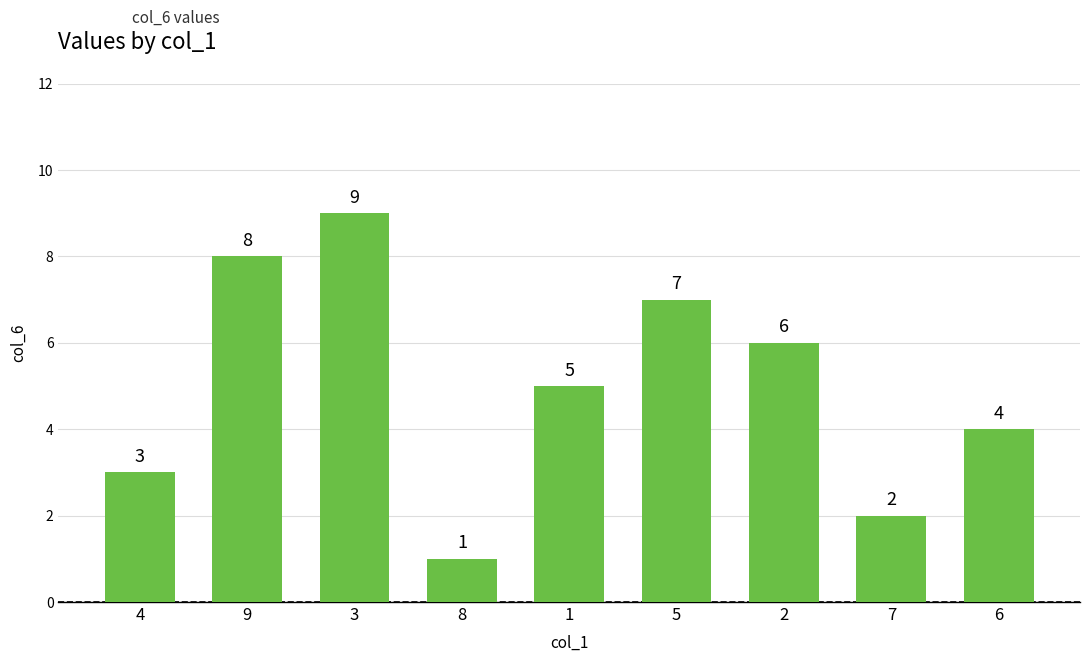

True or false: the data shows 5 at 1.

True